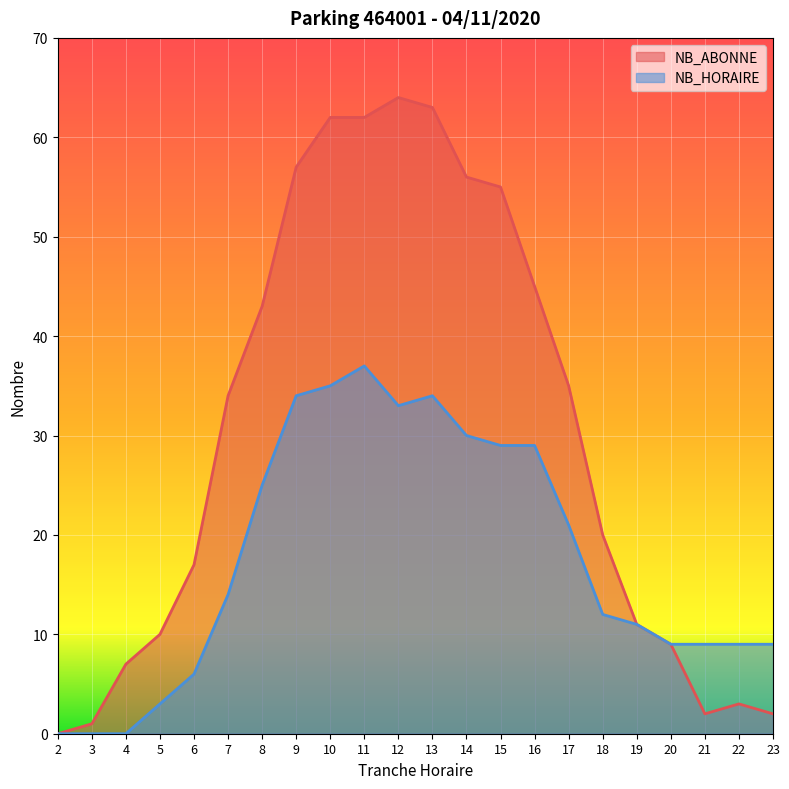

The value of NB_HORAIRE at 17 is 6. True or false?

False